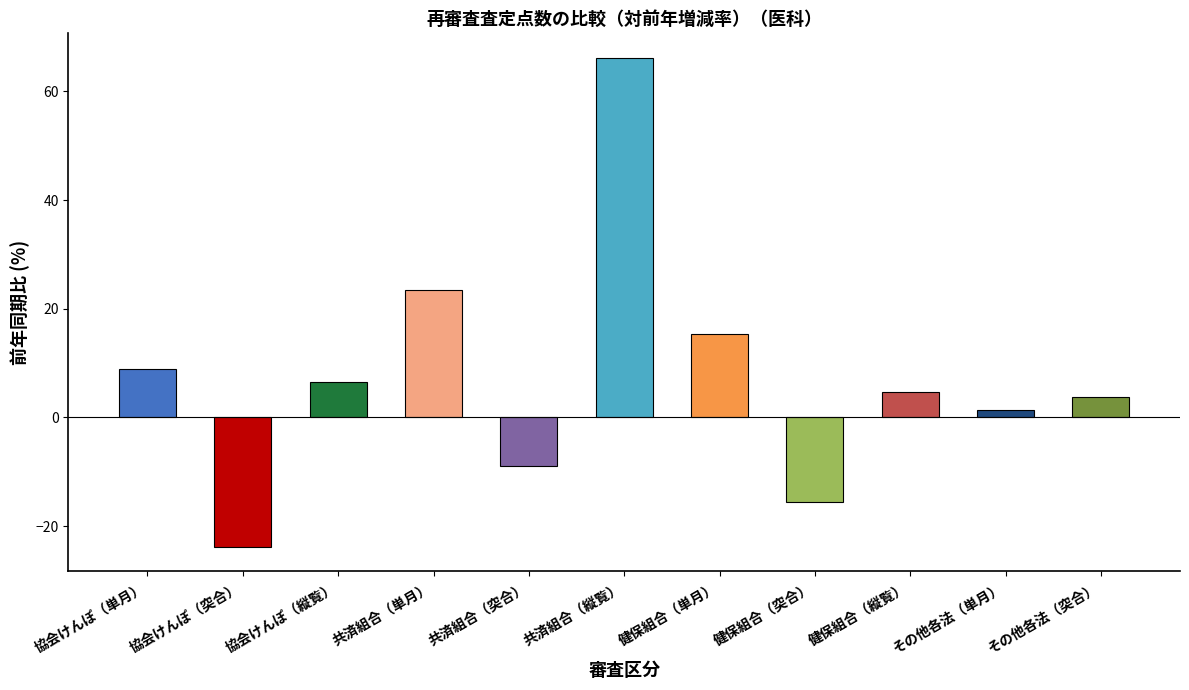

Reading right to left, what are all the values shown in this chart?

その他各法（突合）=3.7	その他各法（単月）=1.3	健保組合（縦覧）=4.6	健保組合（突合）=-15.5	健保組合（単月）=15.3	共済組合（縦覧）=66.2	共済組合（突合）=-8.9	共済組合（単月）=23.4	協会けんぽ（縦覧）=6.6	協会けんぽ（突合）=-23.8	協会けんぽ（単月）=8.8